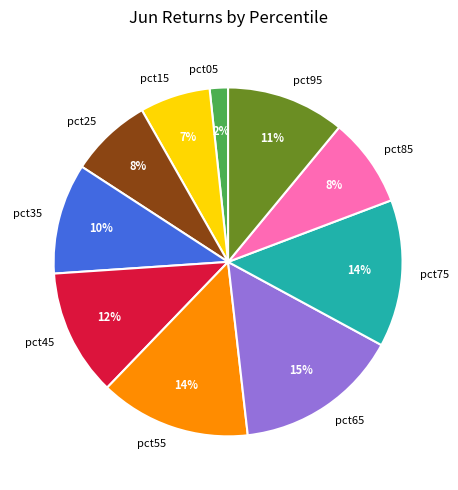

The pct95 slice represents 11% of the pie. True or false?

True